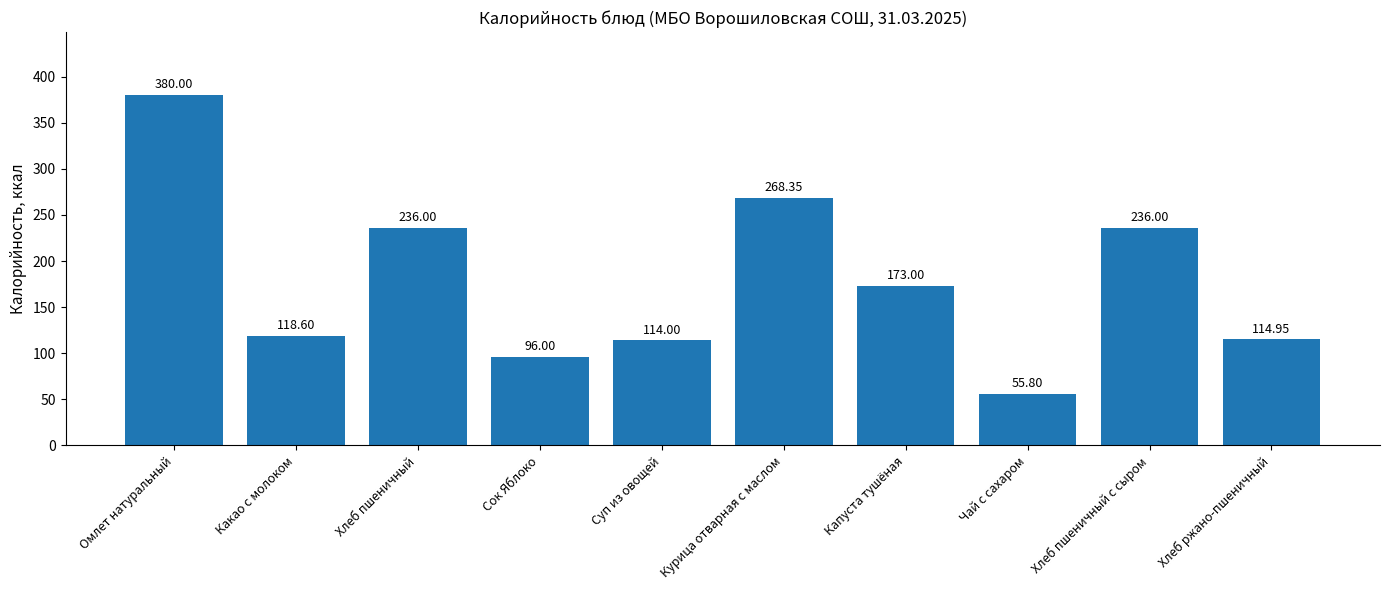

What position from the left is Хлеб пшеничный с сыром?

9